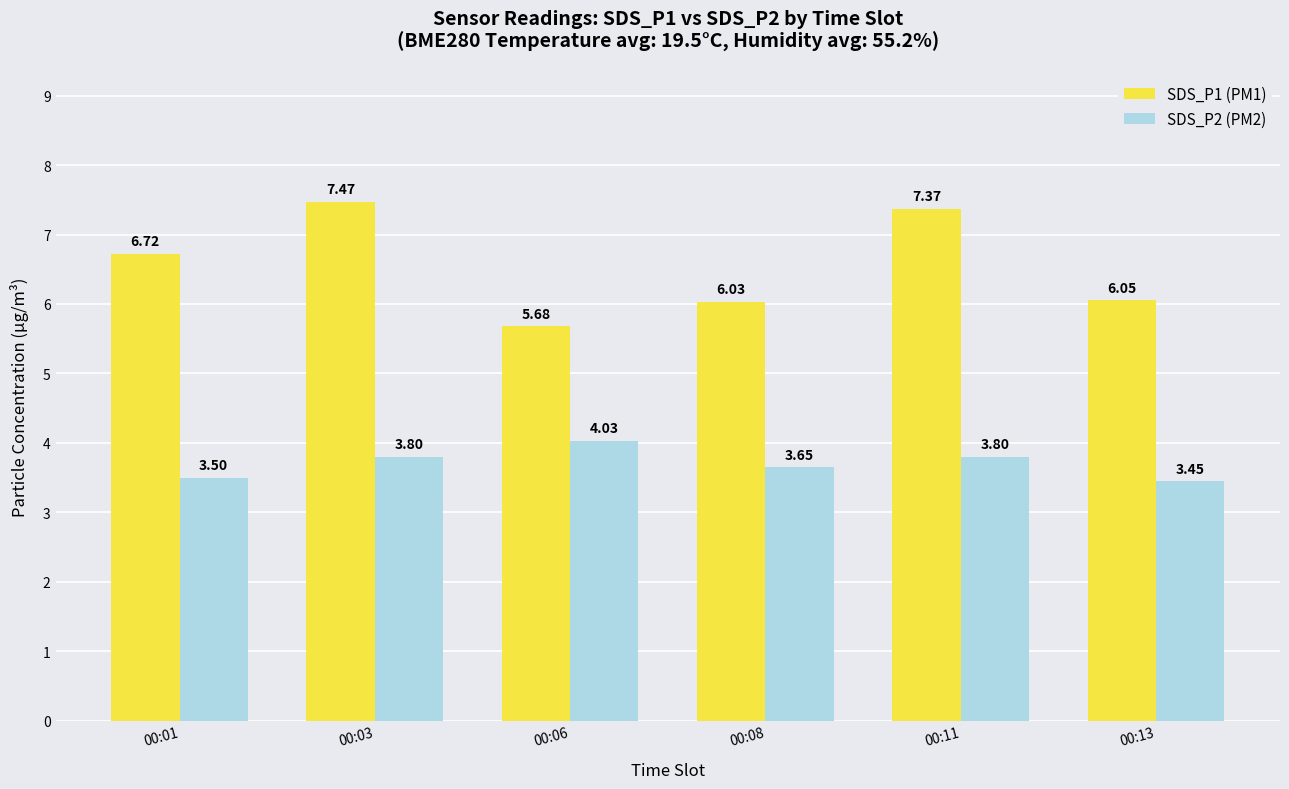

At 00:06, list the series in order from smallest to largest.

SDS_P2 (PM2), SDS_P1 (PM1)